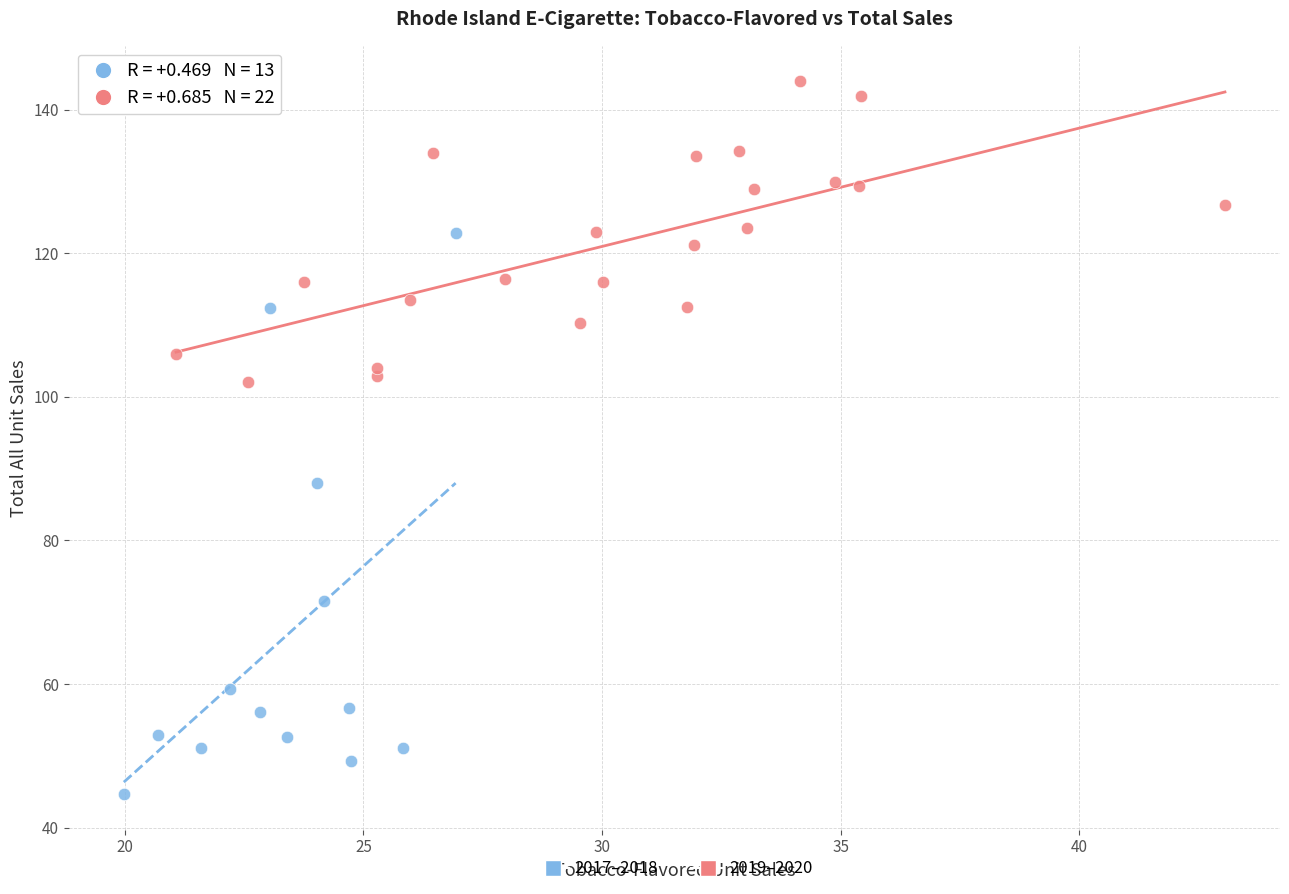

Which series has the widest spread of Y values?

2017–2018